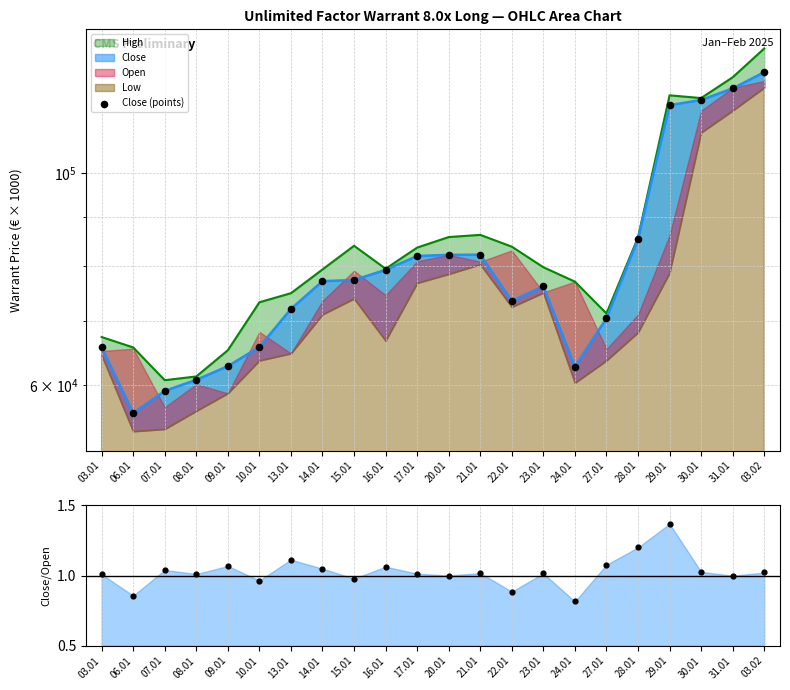

Is the value of Close (points) at 15.01 greater than the value of Close/Open pts at 20.01?

Yes